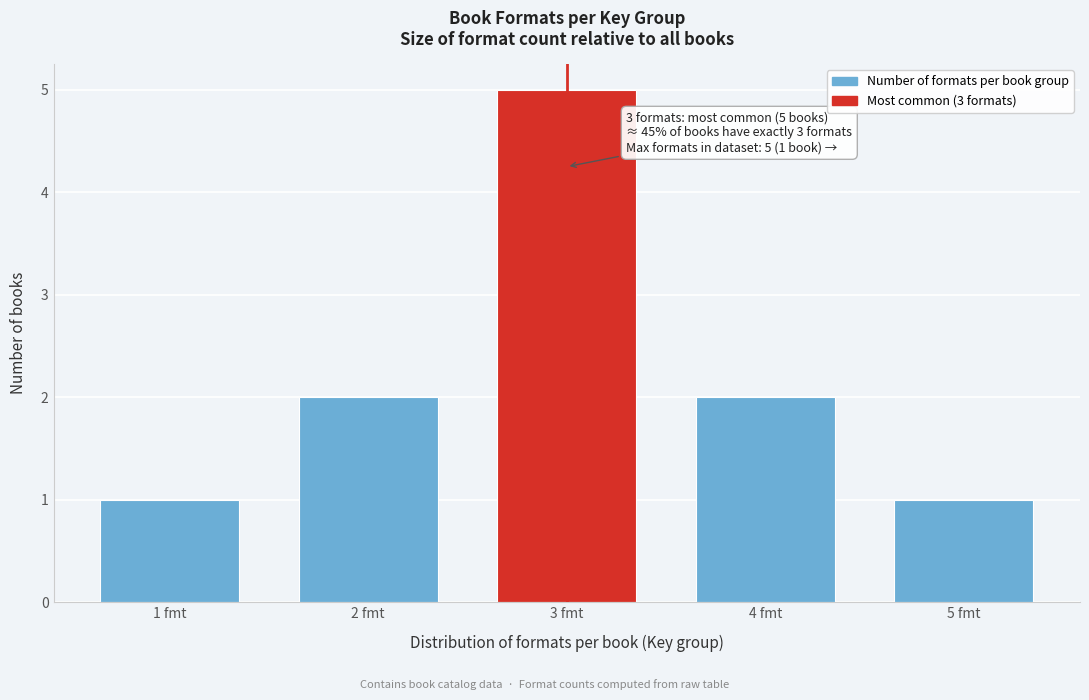

Reading left to right, what are all the values shown in this chart?

1	2	5	2	1